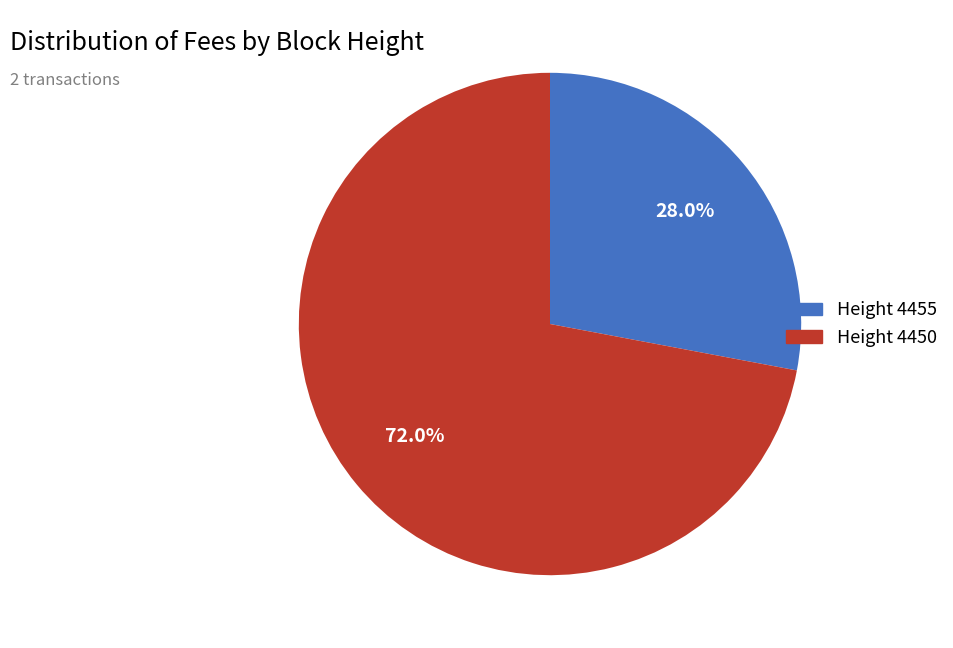

Does any single category account for the majority?

Yes